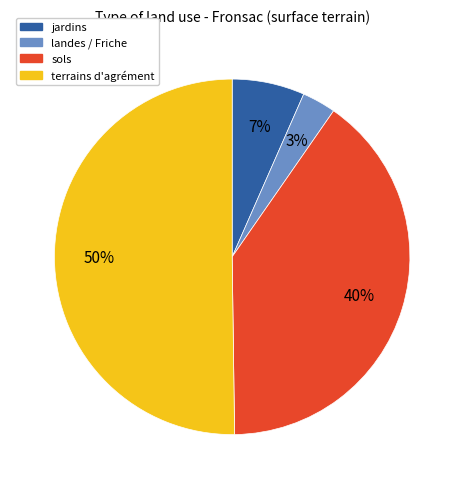

The jardins slice represents 1% of the pie. True or false?

False